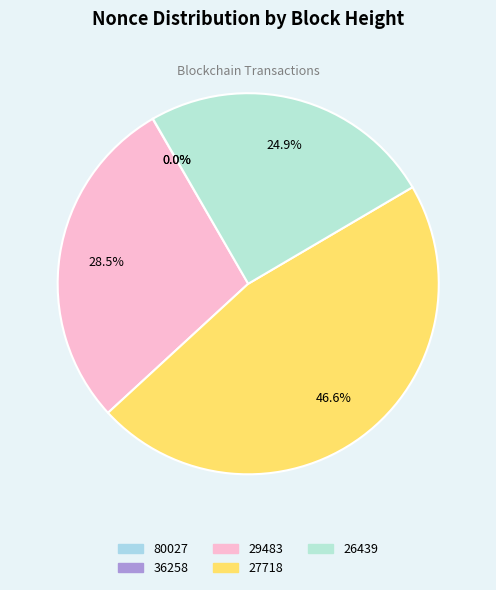

How many segments does this pie chart have?

5